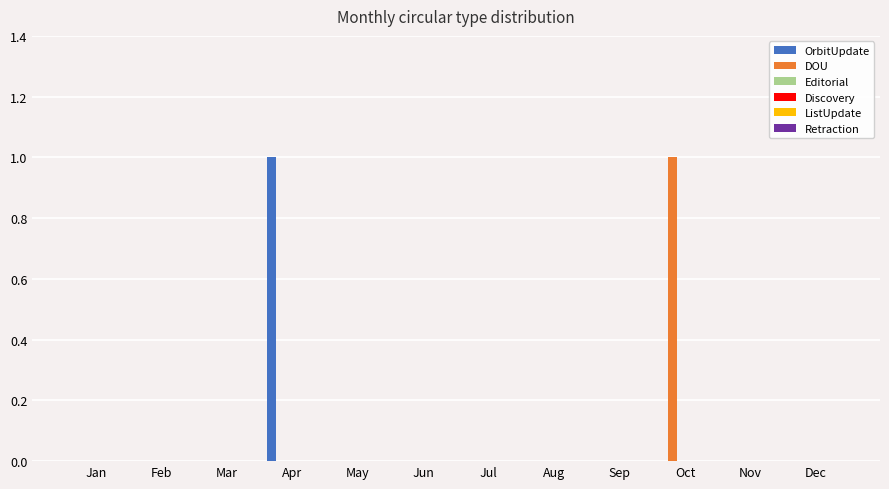

Count the number of categories in the chart.

12